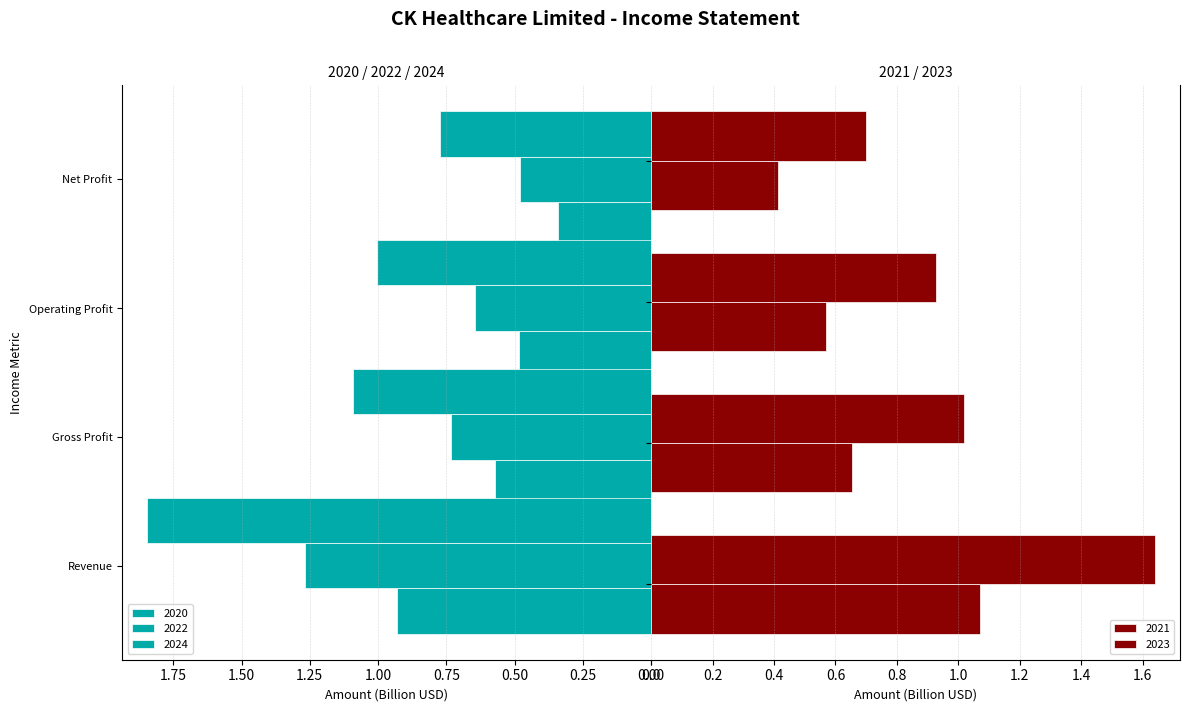

The 2023 series shows 0.5 at Operating Profit. True or false?

False